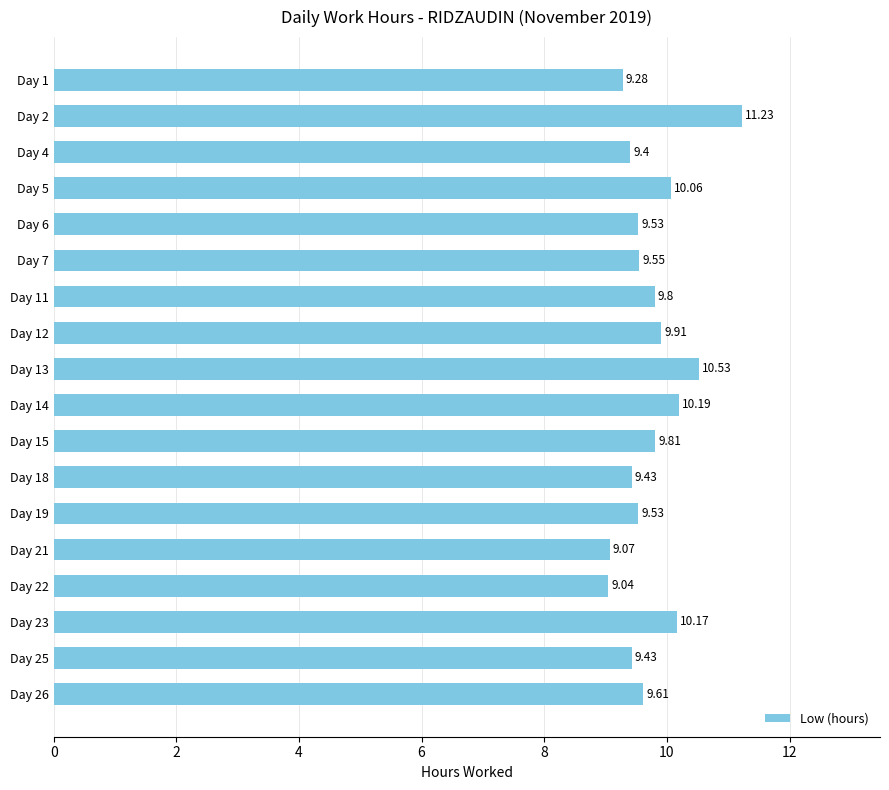

What is the average value?

9.8